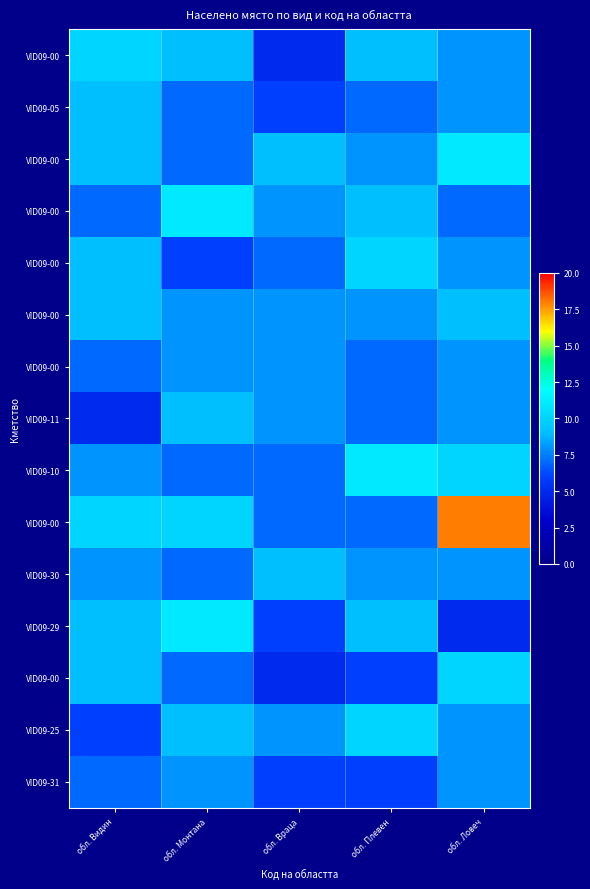

At how many categories does at least one series exceed 15?

1